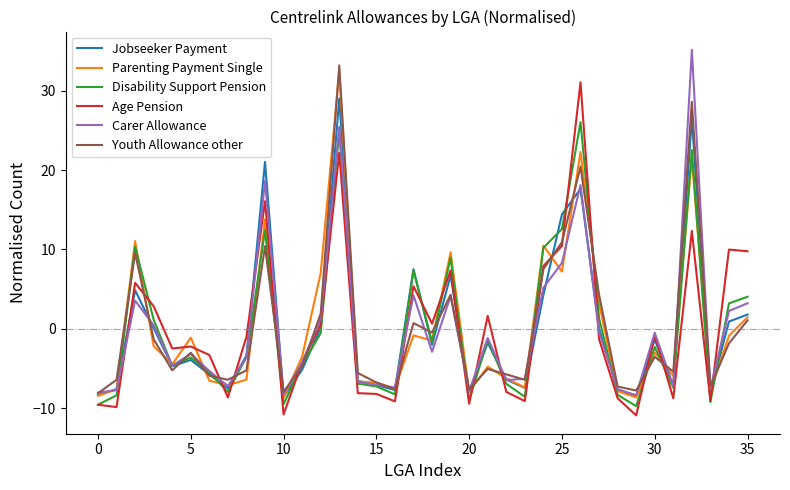

True or false: Disability Support Pension and Age Pension intersect in this chart.

True